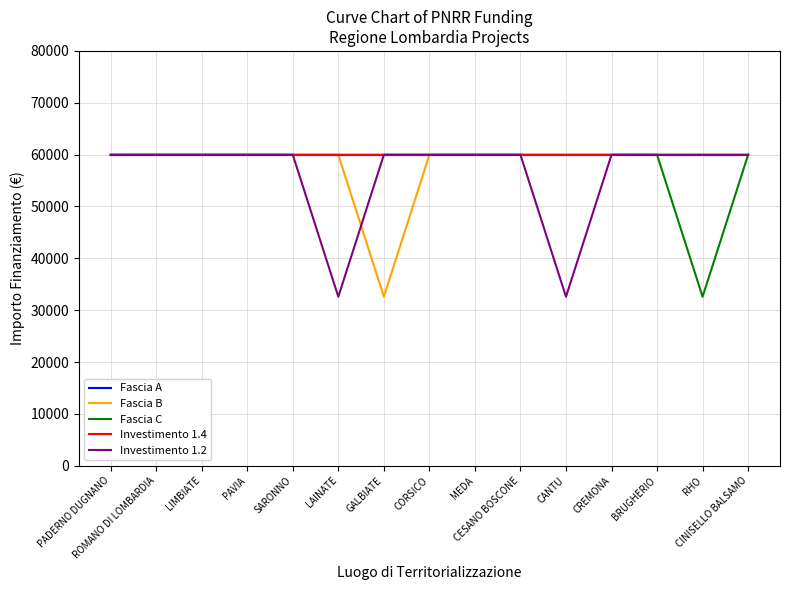

What is the total value across all series at BRUGHERIO?

299830